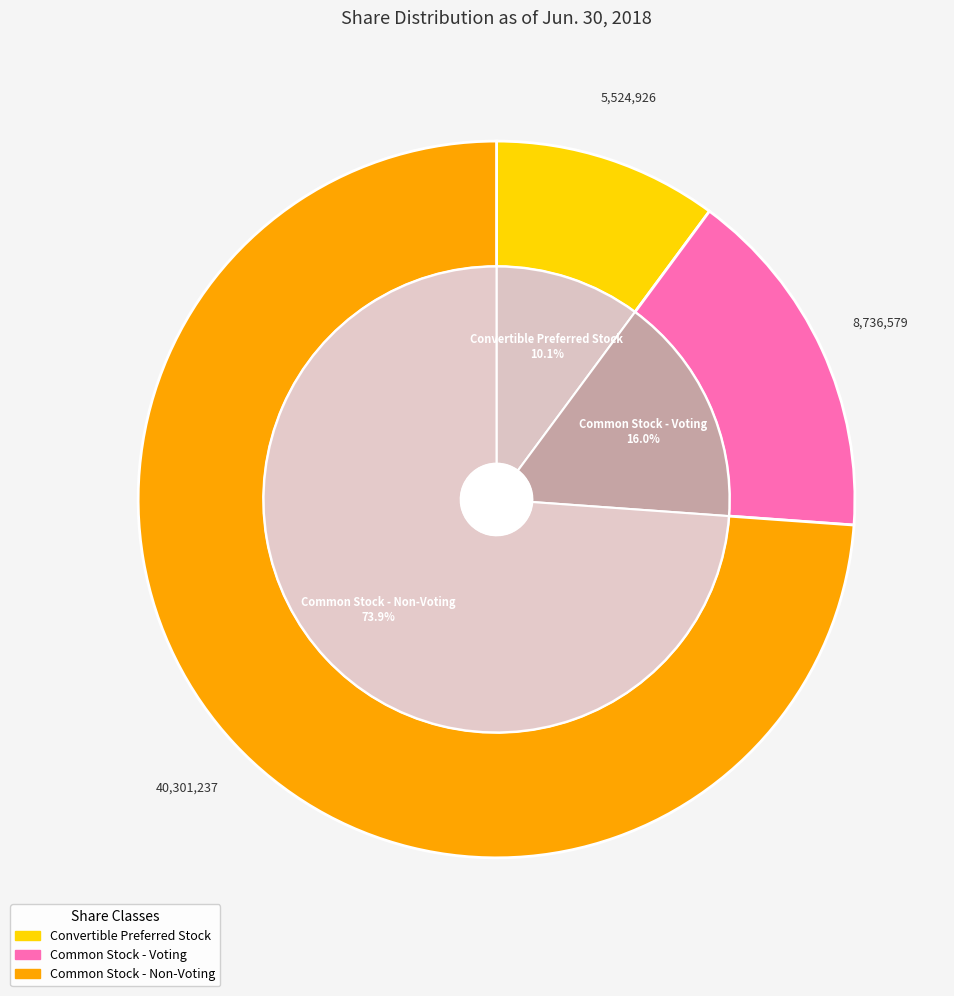

What is the change in value from Convertible Preferred Stock to Common Stock - Non-Voting?

+34776311